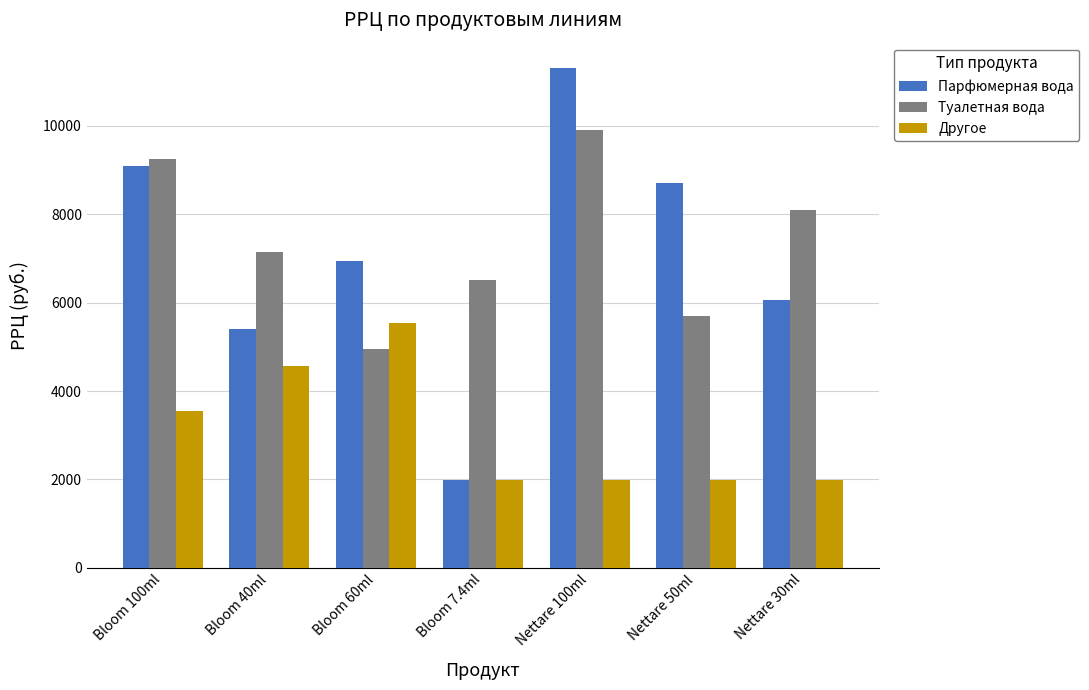

Are the bars horizontal?

No